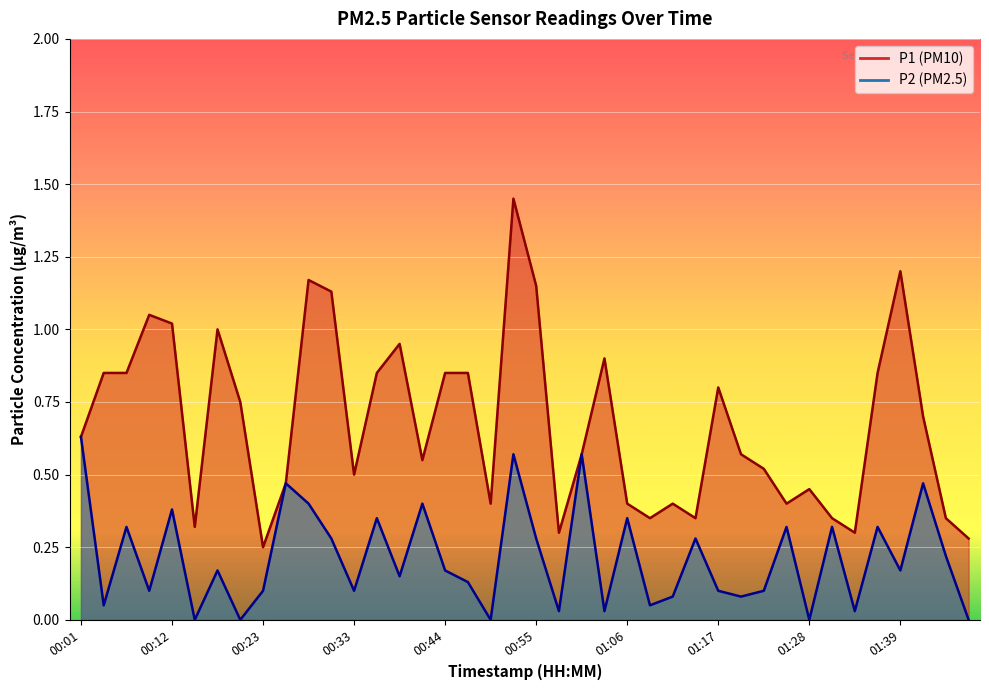

Reading left to right, list all the values displayed in this chart.

P1: 0.6	0.8	0.8	1.1	1.0	0.3	1.0	0.8	0.2	0.5	1.2	1.1	0.5	0.8	0.9	0.6	0.8	0.8	0.4	1.4	1.1	0.3	0.6	0.9	0.4	0.3	0.4	0.3	0.8	0.6	0.5	0.4	0.5	0.3	0.3	0.8	1.2	0.7	0.3	0.3
P2: 0.6	0.1	0.3	0.1	0.4	0.0	0.2	0.0	0.1	0.5	0.4	0.3	0.1	0.3	0.1	0.4	0.2	0.1	0.0	0.6	0.3	0.0	0.6	0.0	0.3	0.1	0.1	0.3	0.1	0.1	0.1	0.3	0.0	0.3	0.0	0.3	0.2	0.5	0.2	0.0